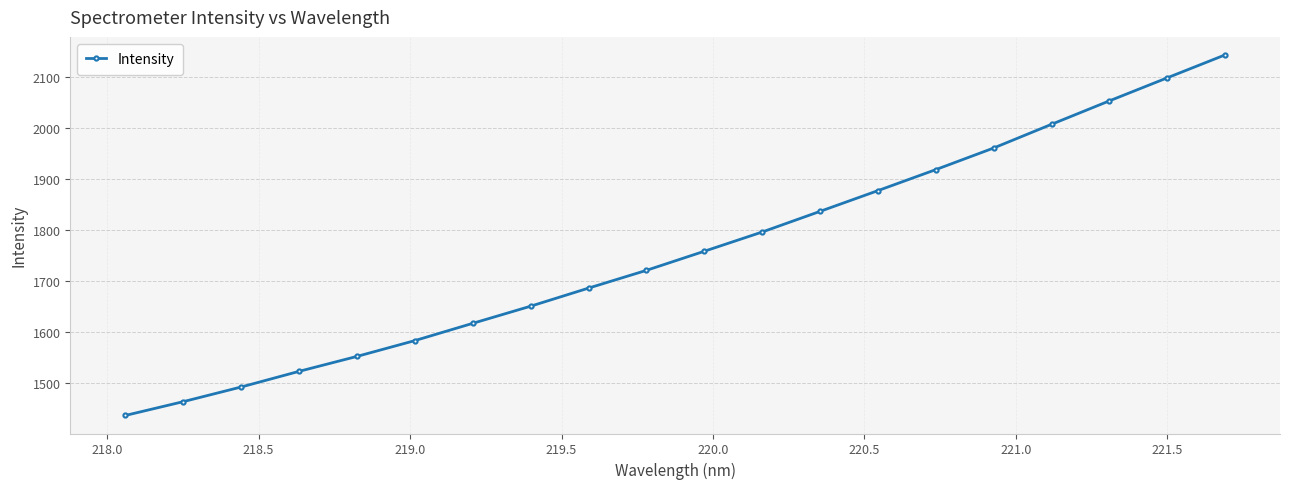

What is the smallest value displayed?

1436.5